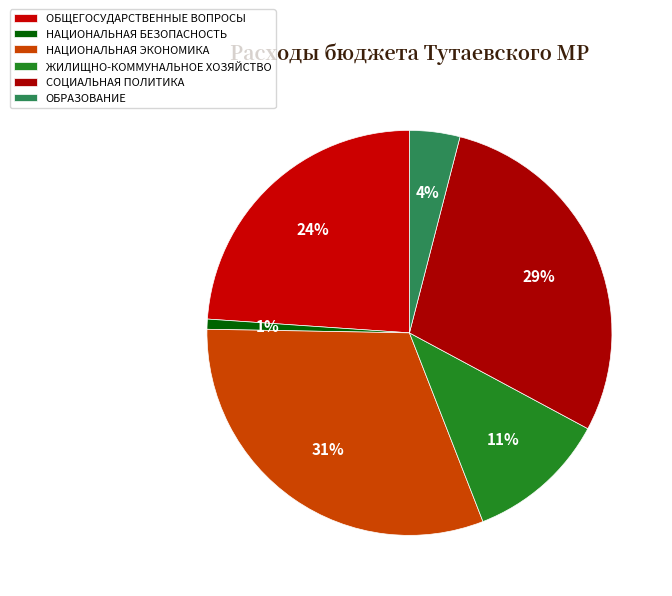

Is the sum of СОЦИАЛЬНАЯ ПОЛИТИКА and НАЦИОНАЛЬНАЯ БЕЗОПАСНОСТЬ greater than half?

No